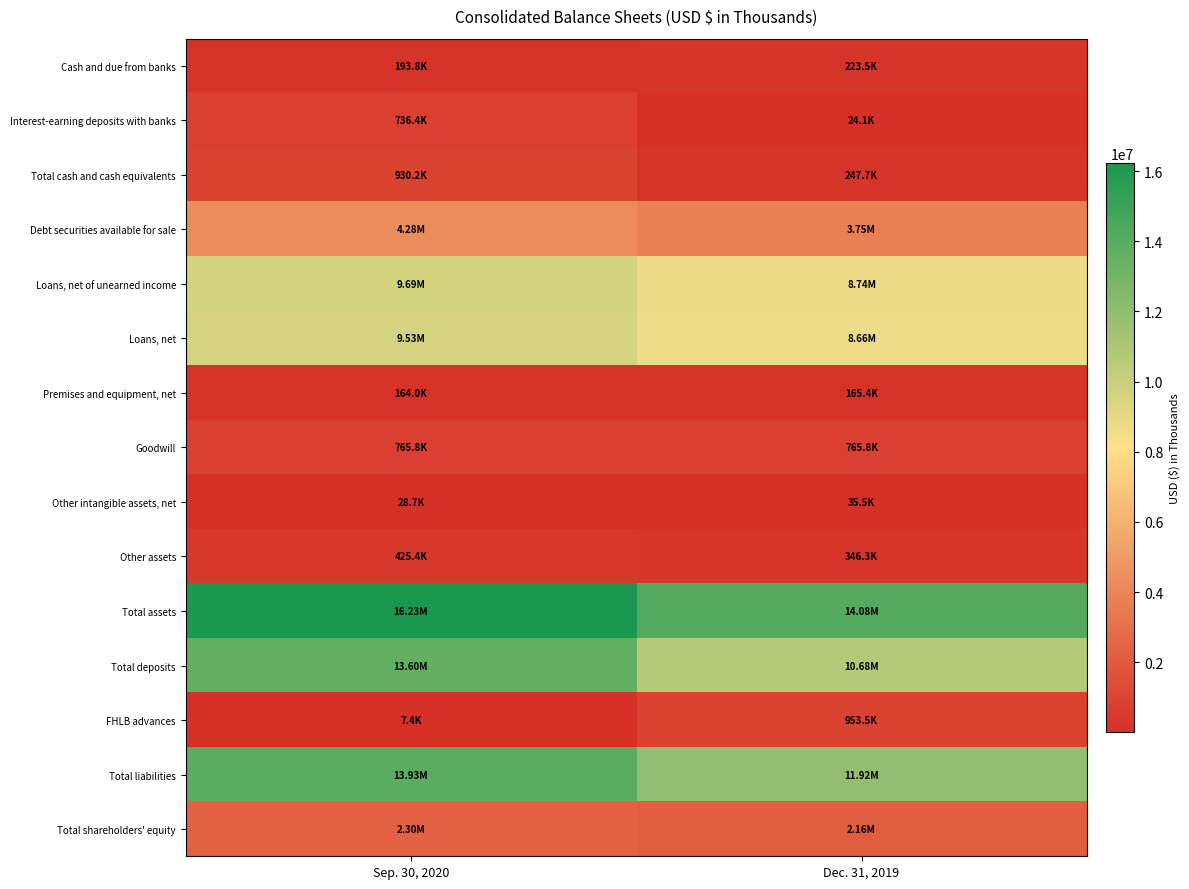

Which series has the largest range (max minus min)?

Total deposits